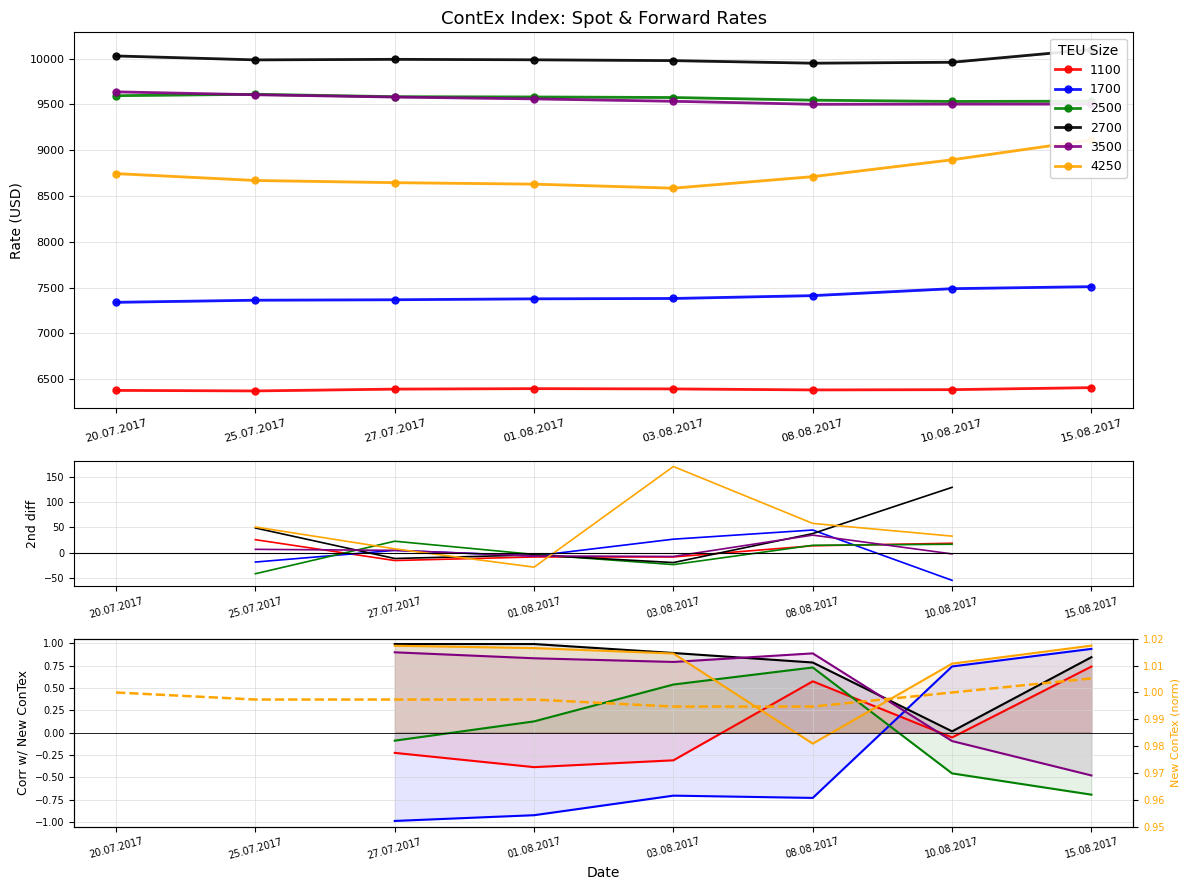

Is this an area chart (filled region under the line)?

No